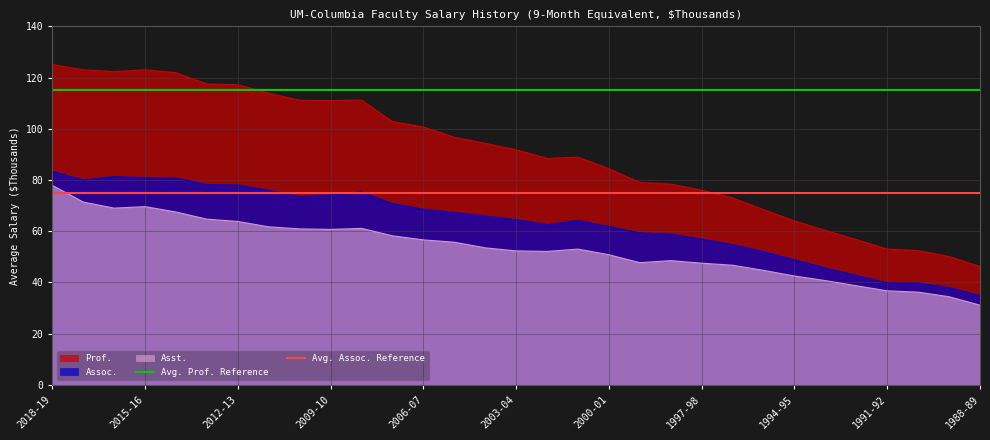

True or false: Prof. and Assoc. intersect in this chart.

False